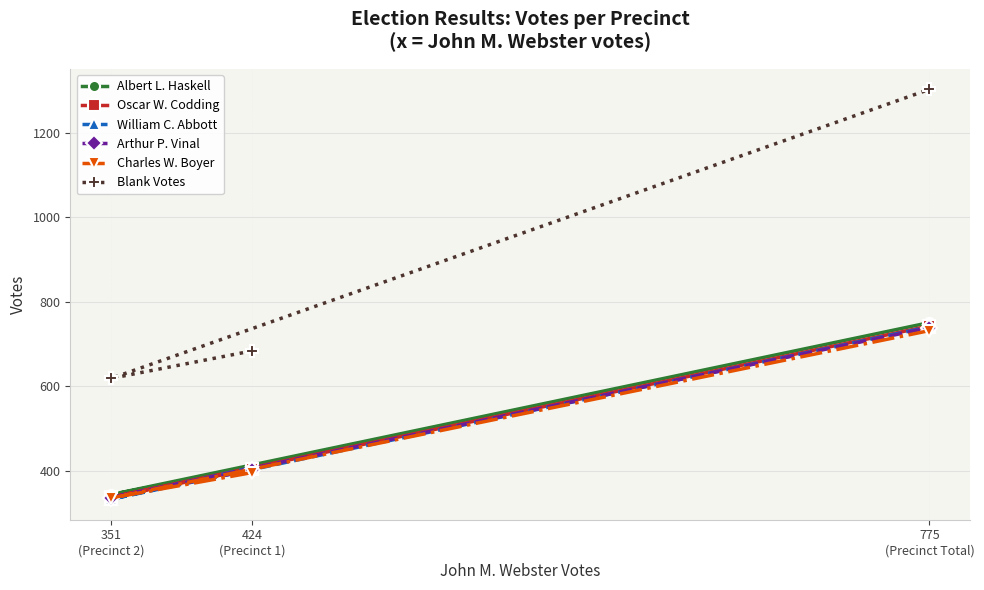

What value does the Oscar W. Codding series have at 775
(Precinct Total), to the nearest 5?

745